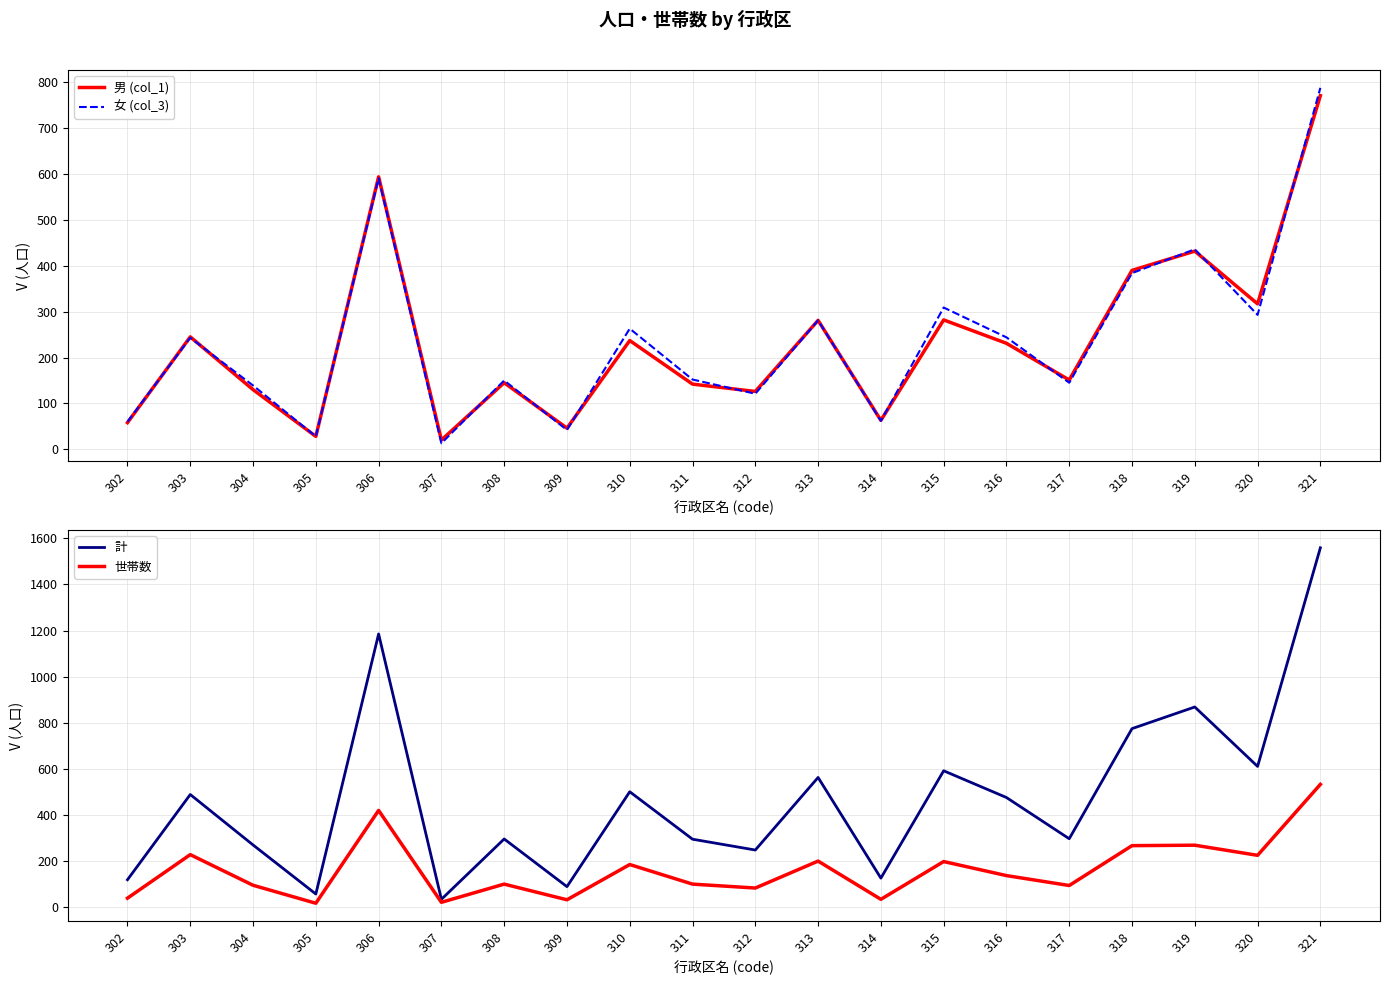

Where is the first local minimum for 男 (col_1)?

305